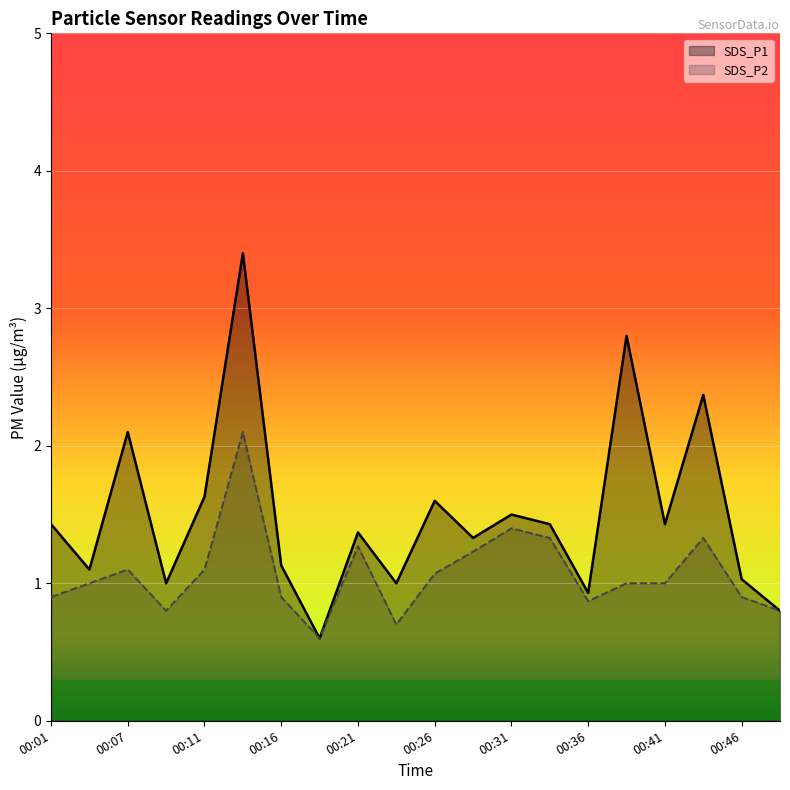

Is it true that SDS_P1 equals 0.9 at 00:36?

True